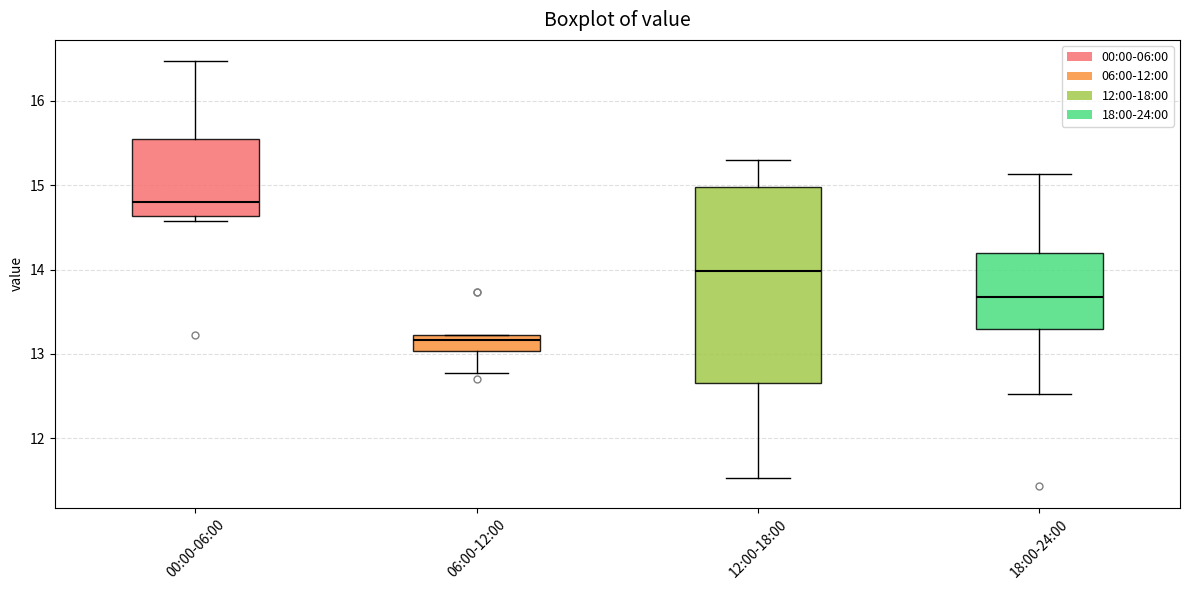

Reading left to right, transcribe this box plot: for each box, give where its median line is, the range the box spans, and where its two whiskers end, as read against the y-axis. The values are not printed on the chart, so give them approximately, as read against the axis.

00:00-06:00: median 14.8, box 14.6 to 15.6, whiskers 14.6 (just below the box's lower edge) to 16.5
06:00-12:00: median 13.2 (just below the box's upper edge), box 13.0 to 13.2, whiskers 12.8 to 13.2
12:00-18:00: median 14.0, box 12.7 to 15.0, whiskers 11.5 to 15.3
18:00-24:00: median 13.7, box 13.3 to 14.2, whiskers 12.5 to 15.1